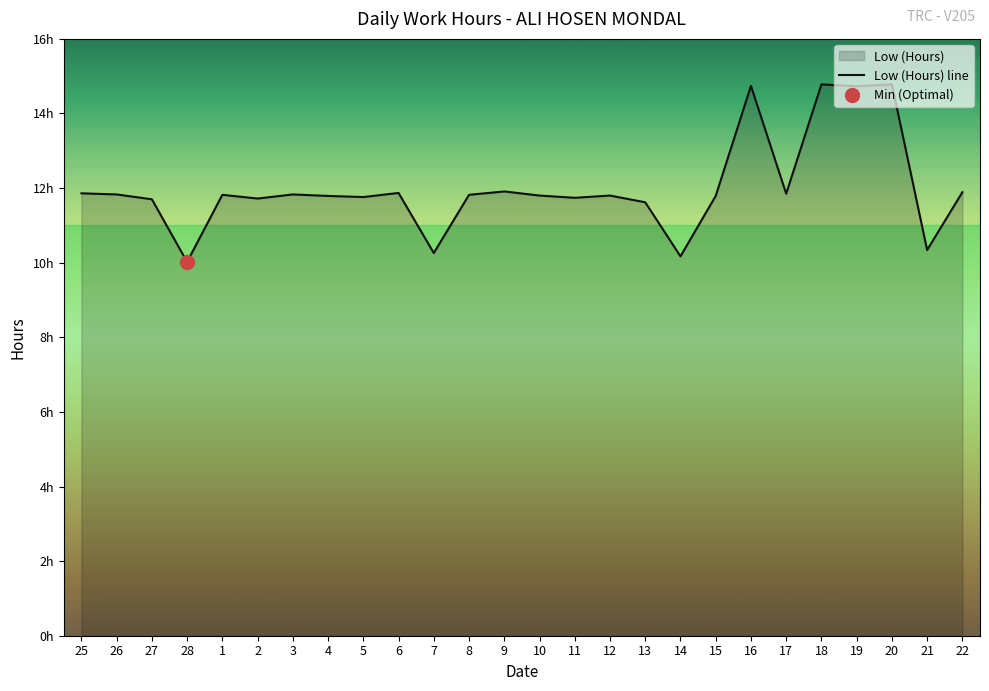

What is the sum of all values?

312.2